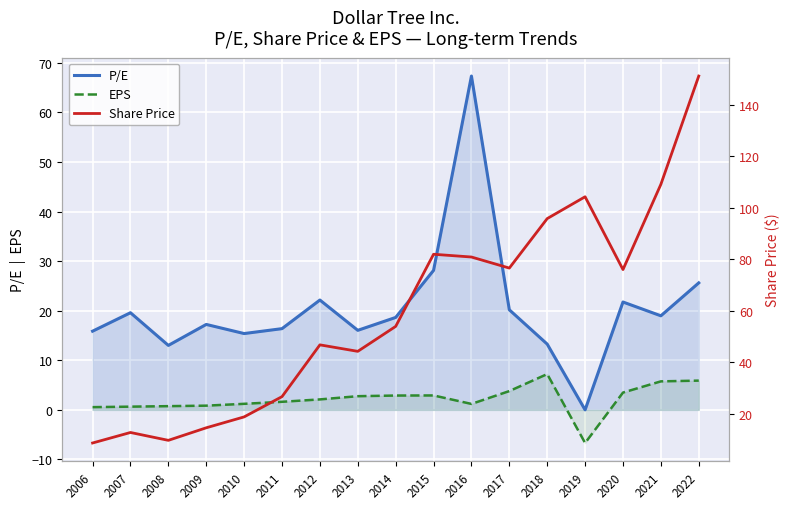

What is the difference between the maximum and second lowest values in the EPS series?

6.7